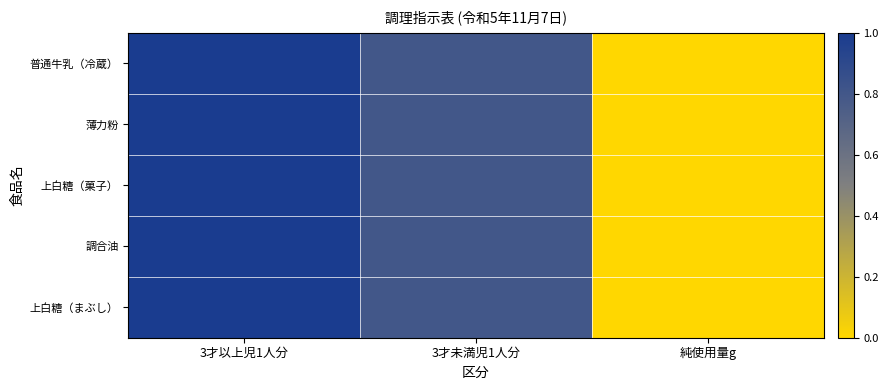

Reading left to right, extract all data points from this chart.

普通牛乳（冷蔵）: 3才以上児1人分=1.0	3才未満児1人分=0.8	純使用量g=0.0
薄力粉: 3才以上児1人分=1.0	3才未満児1人分=0.8	純使用量g=0.0
上白糖（菓子）: 3才以上児1人分=1.0	3才未満児1人分=0.8	純使用量g=0.0
調合油: 3才以上児1人分=1.0	3才未満児1人分=0.8	純使用量g=0.0
上白糖（まぶし）: 3才以上児1人分=1.0	3才未満児1人分=0.8	純使用量g=0.0